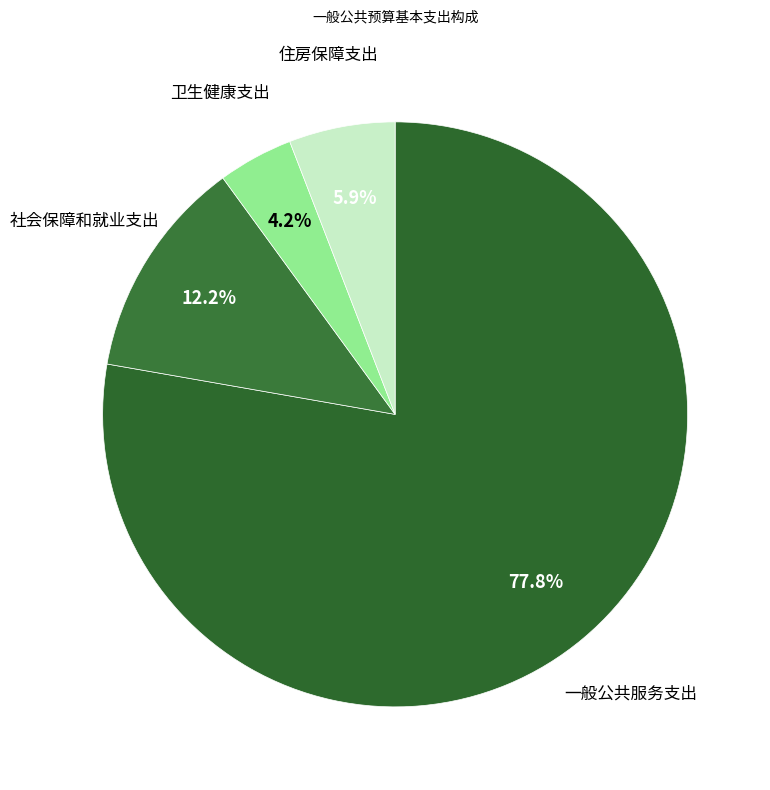

Combined, do 社会保障和就业支出 and 住房保障支出 account for over 50%?

No